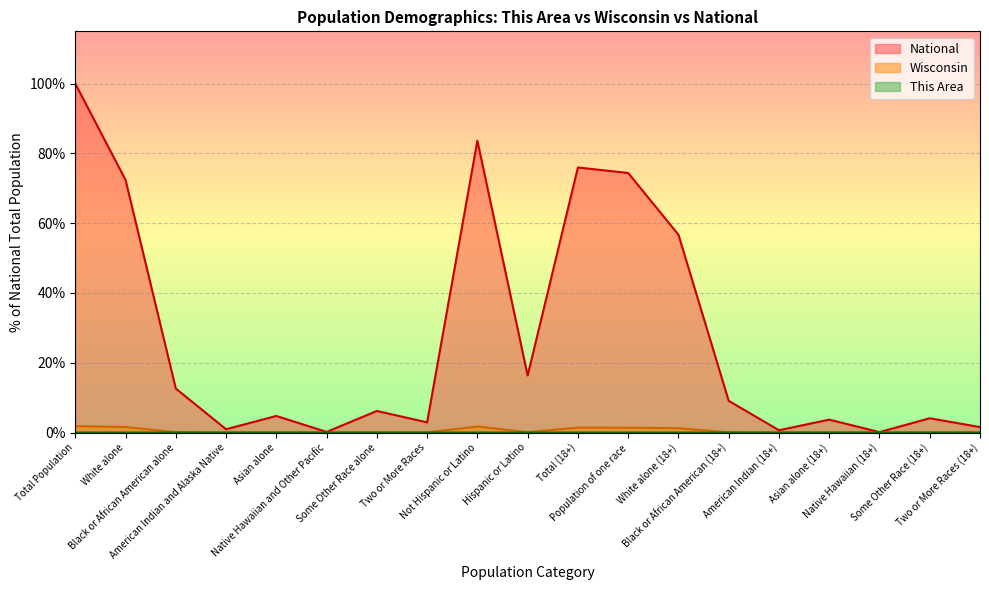

The value of National at Total Population is 100.0. True or false?

True